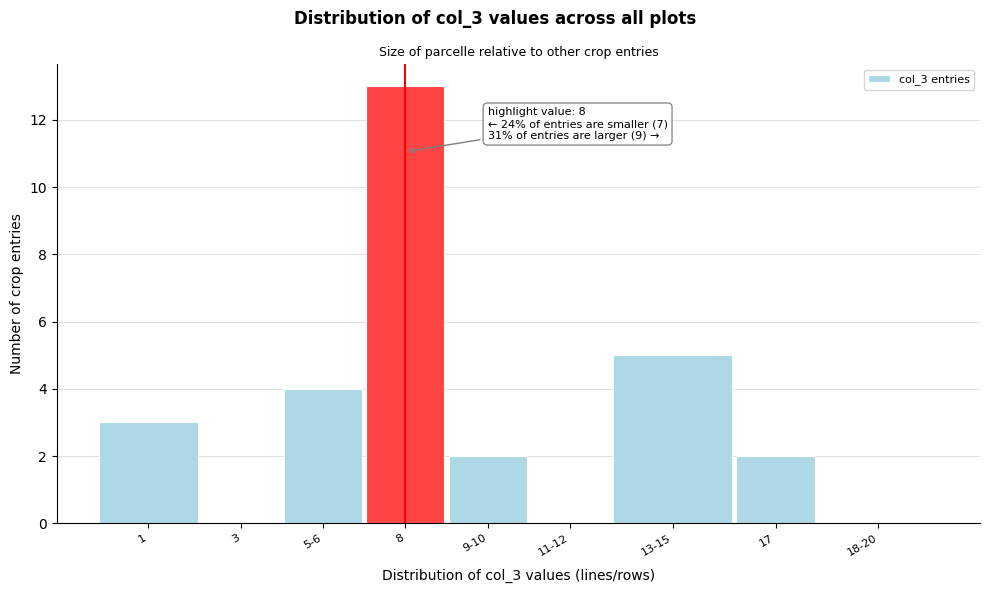

Reading left to right, extract all data points from this chart.

1=3	3=0	5-6=4	8=13	9-10=2	11-12=0	13-15=5	17=2	18-20=0